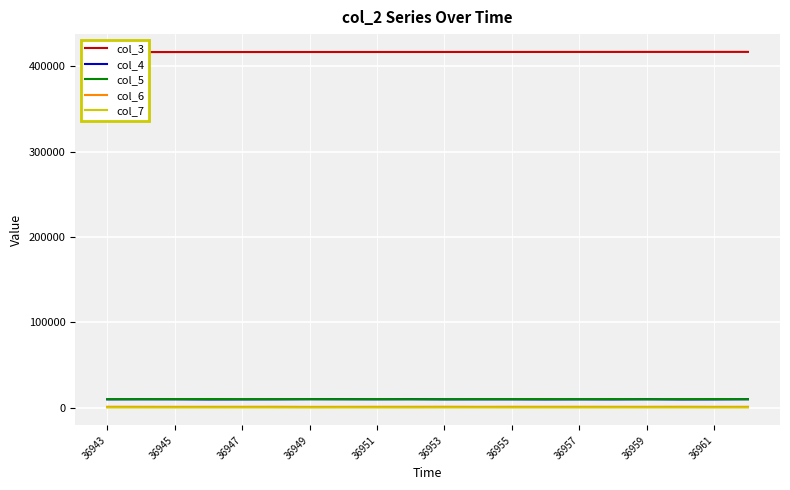

True or false: col_5 and col_7 intersect in this chart.

False